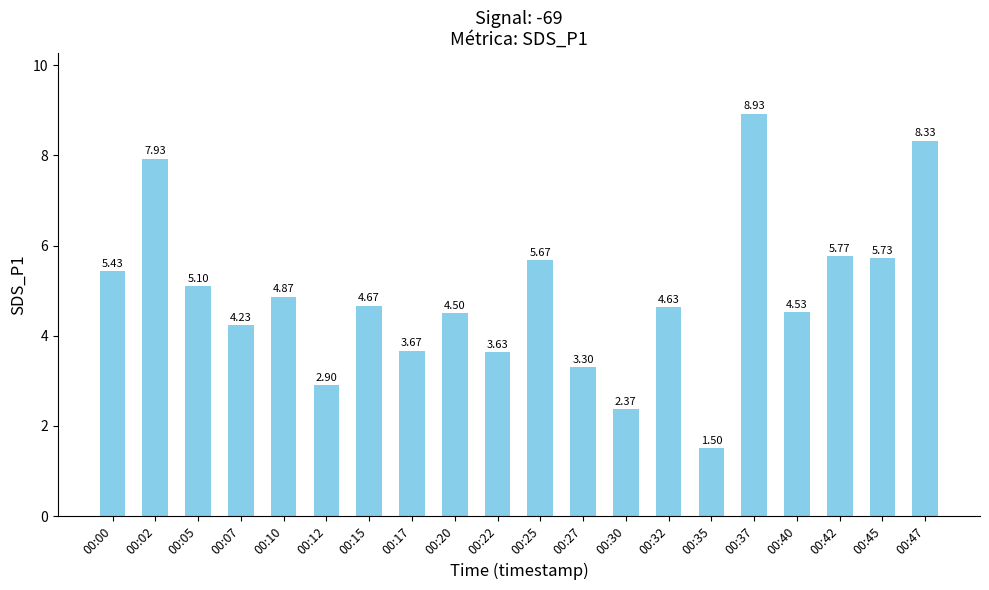

Which category has the highest value across all series?

00:37